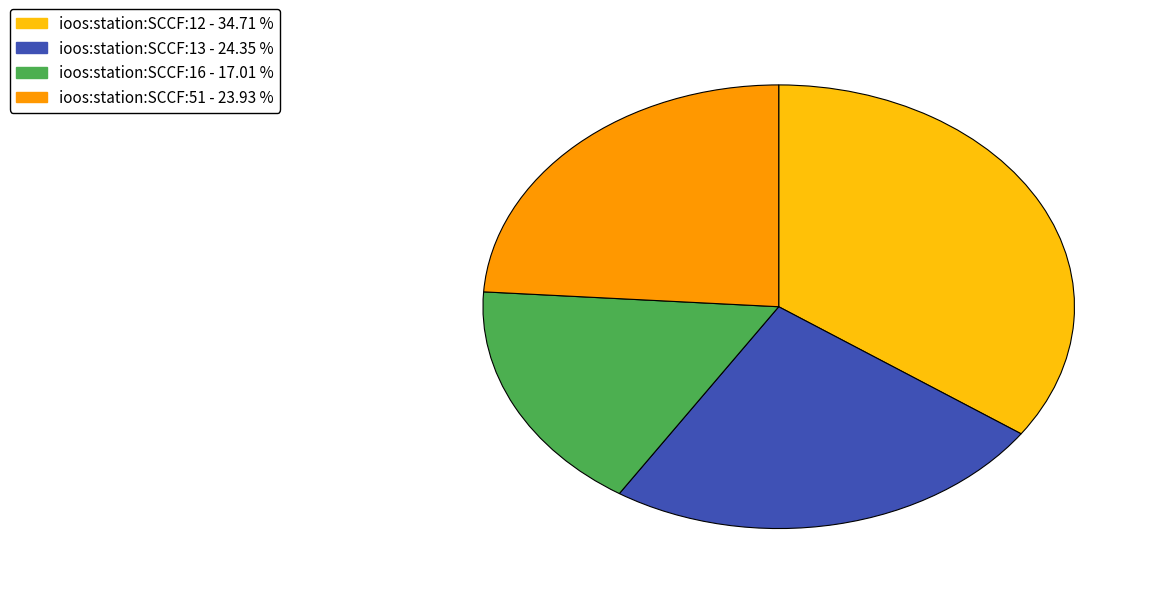

Do ioos:station:SCCF:16 and ioos:station:SCCF:12 together represent more than half of the pie?

Yes